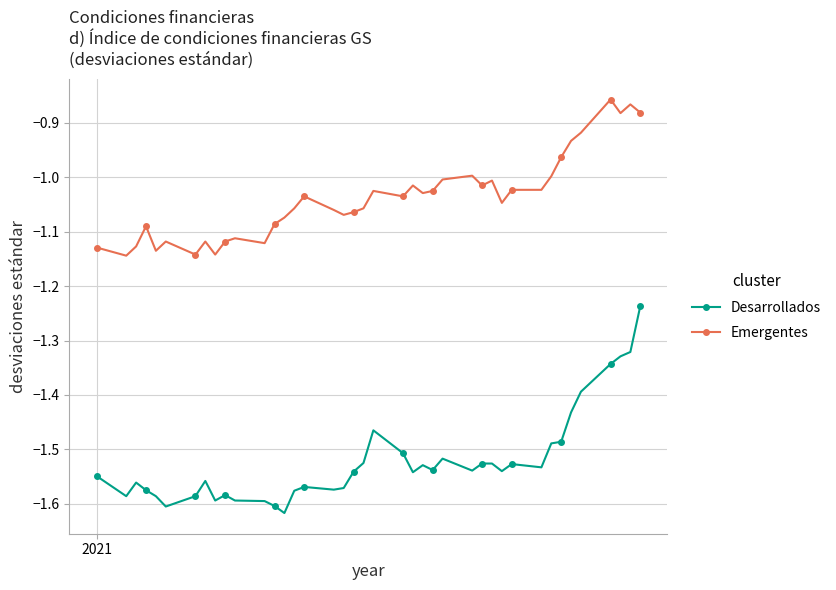

How many data points does each series have?

40